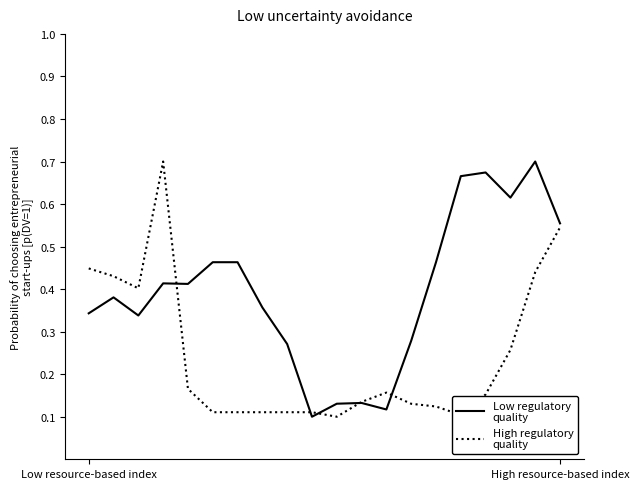

Reading left to right, list all the values displayed in this chart.

Low regulatory
quality: 0.3	0.4	0.3	0.4	0.4	0.5	0.5	0.4	0.3	0.1	0.1	0.1	0.1	0.3	0.5	0.7	0.7	0.6	0.7	0.6
High regulatory
quality: 0.4	0.4	0.4	0.7	0.2	0.1	0.1	0.1	0.1	0.1	0.1	0.1	0.2	0.1	0.1	0.1	0.2	0.3	0.4	0.5